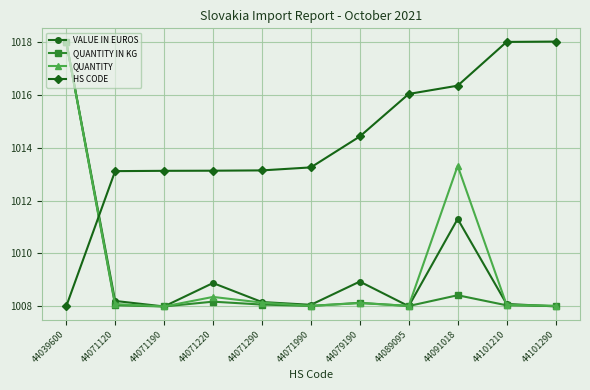

The QUANTITY series shows 1008.0 at 44071990. True or false?

True